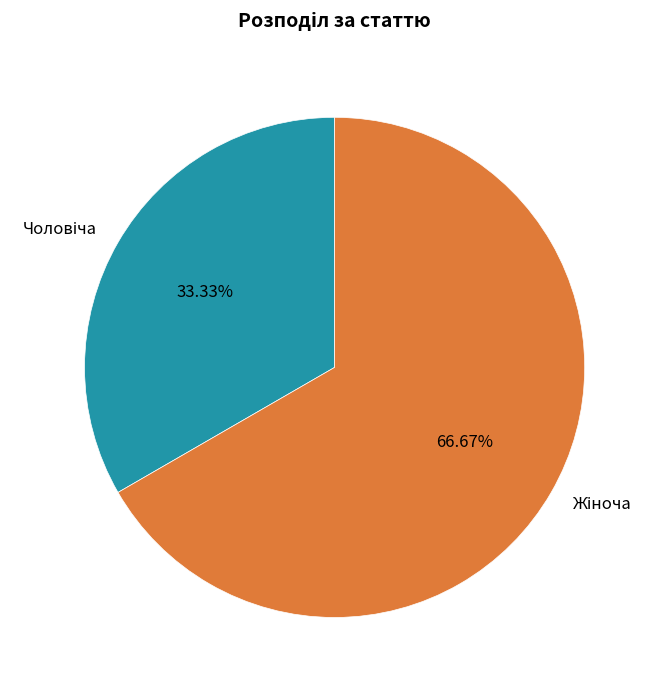

How many slices are in this pie chart?

2